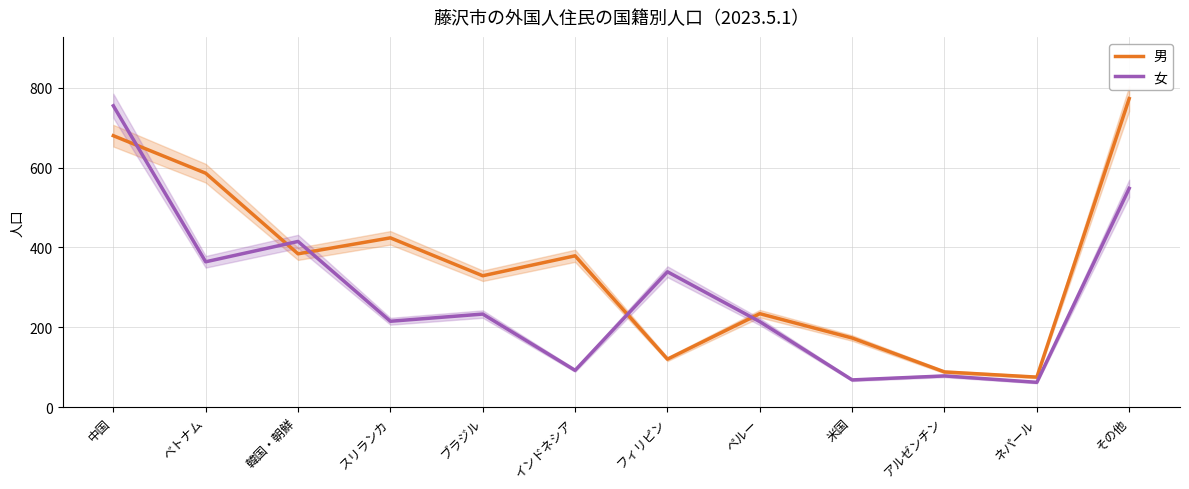

Which series ends up on top after the final intersection of 女 and 男?

男